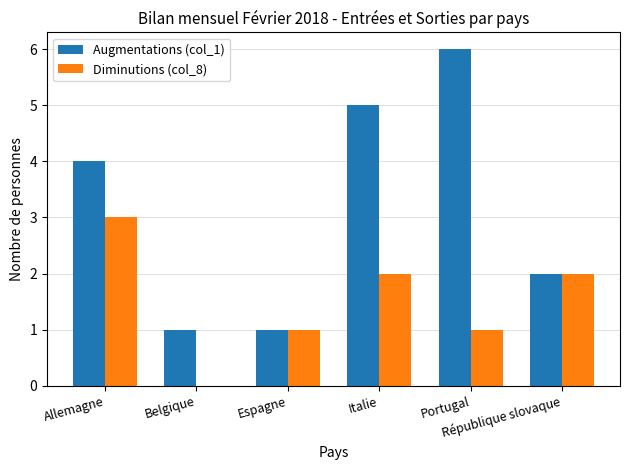

Reading right to left, extract all data points from this chart.

Augmentations (col_1): République slovaque=2	Portugal=6	Italie=5	Espagne=1	Belgique=1	Allemagne=4
Diminutions (col_8): République slovaque=2	Portugal=1	Italie=2	Espagne=1	Belgique=0	Allemagne=3